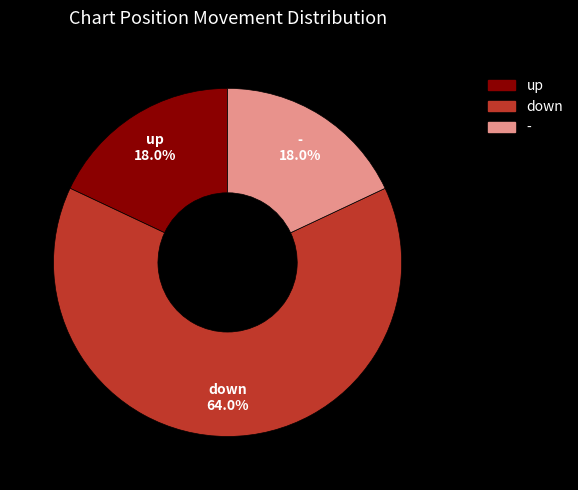

To the nearest percent, what is the combined percentage of up and down?

82%